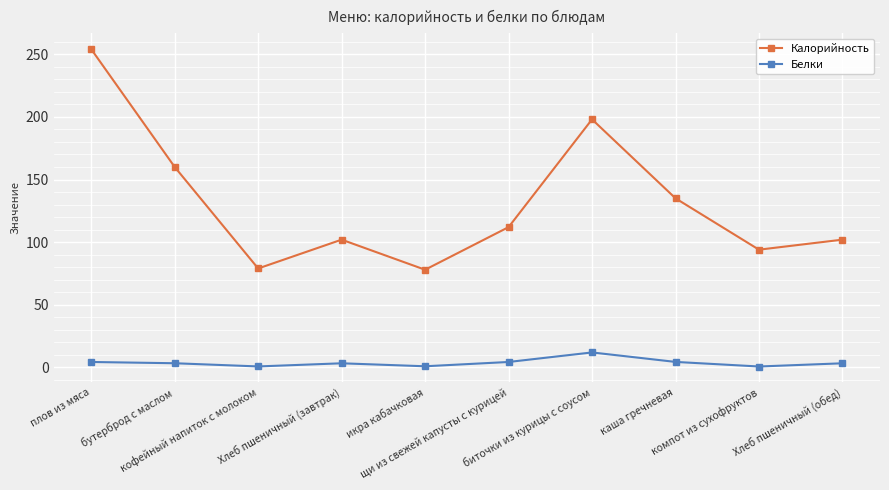

Which series has the largest total across all categories?

Калорийность